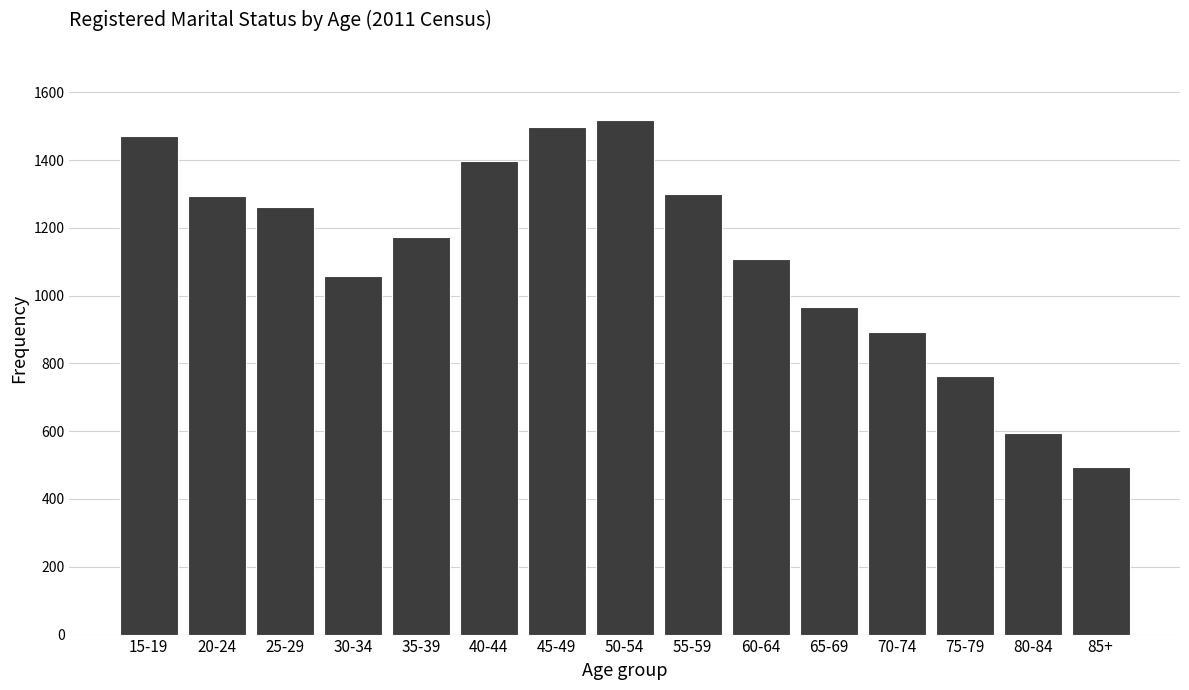

What is the label of the 10th bar from the right?

40-44